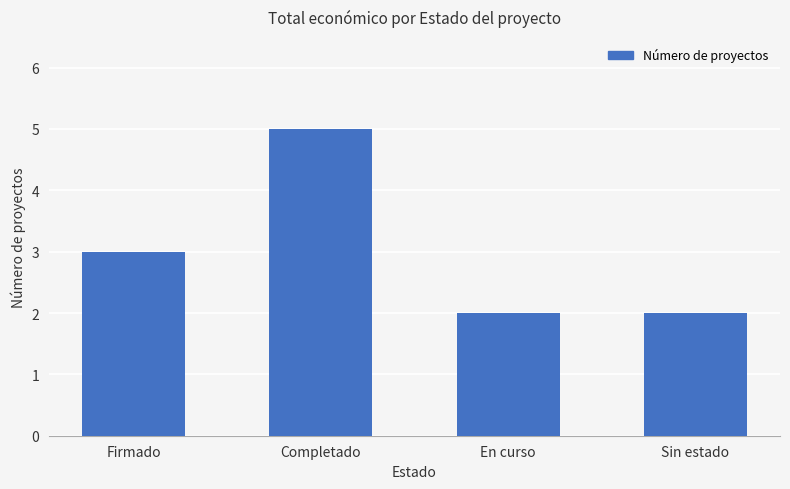

What is the difference between the second highest and second lowest values?

1